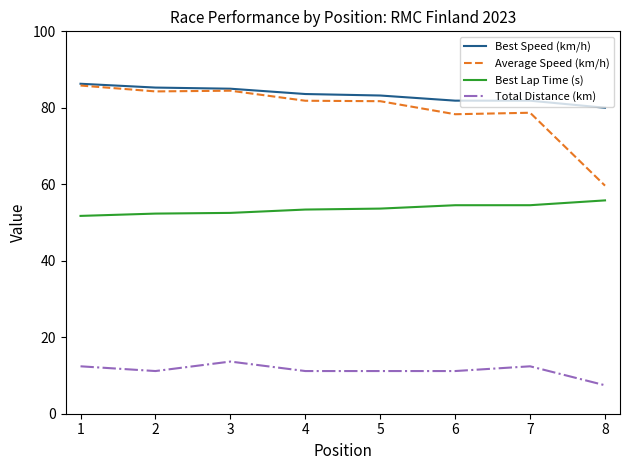

Is it true that Best Lap Time (s) equals 73.0 at 5?

False